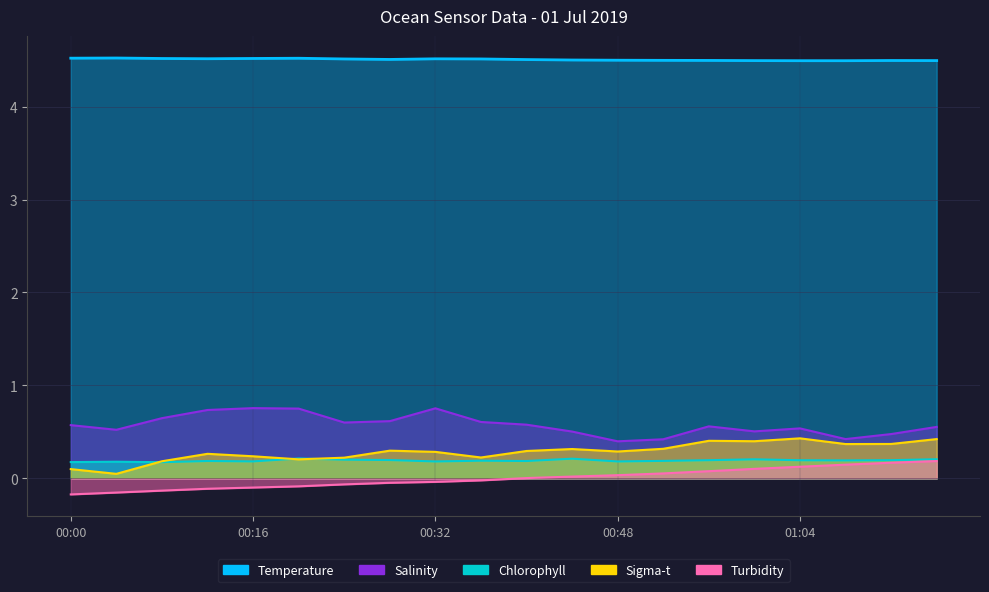

How many lines are shown in the chart?

5